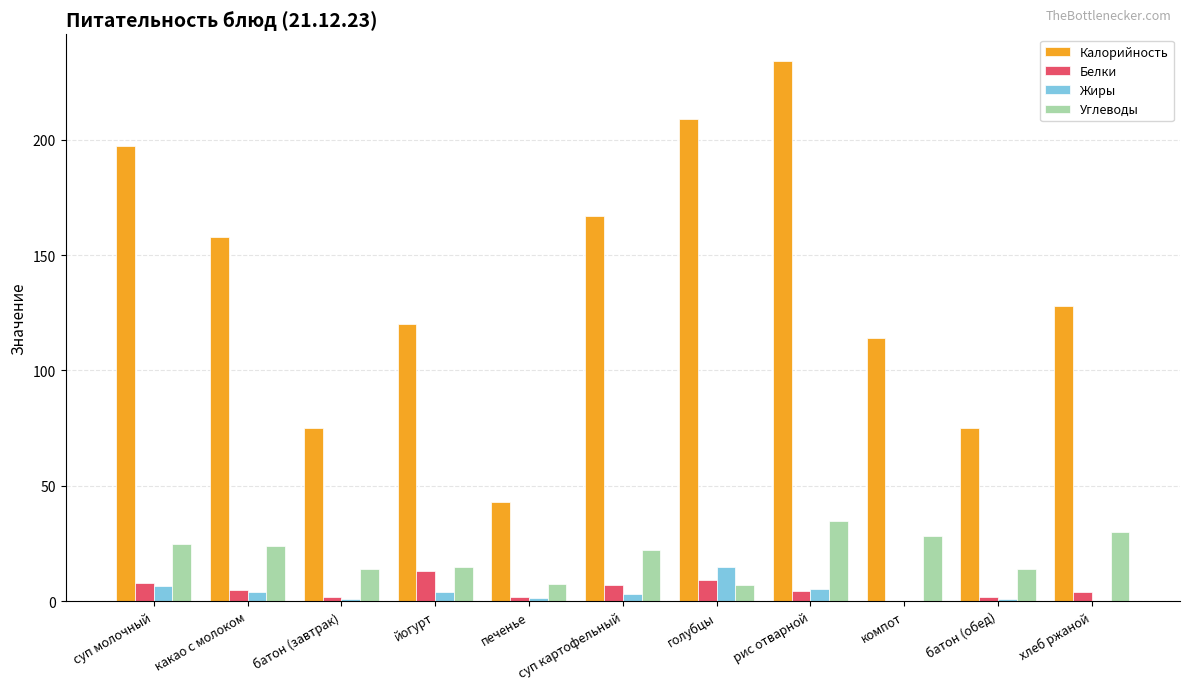

How many data points does each series have?

11